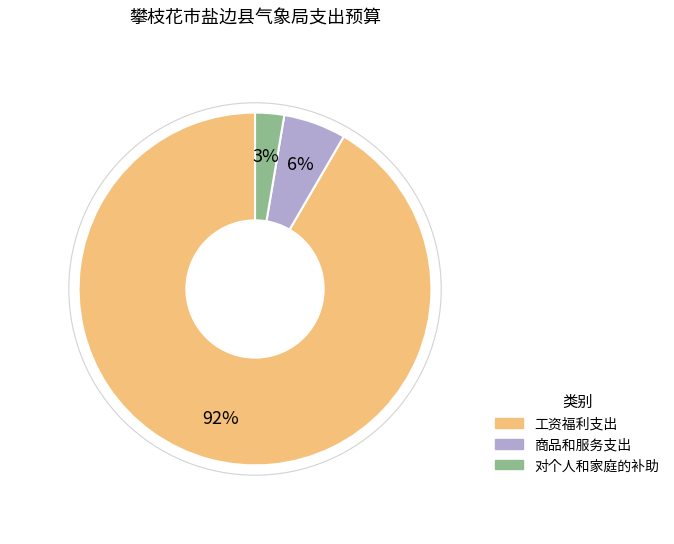

What is the ratio of the value at 对个人和家庭的补助 to the value at 商品和服务支出?

0.5